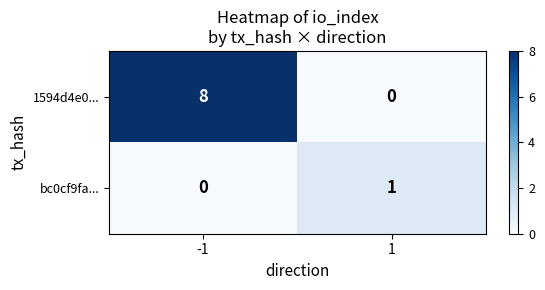

Is the value of bc0cf9fa... at 1 greater than the value of 1594d4e0... at 1?

Yes